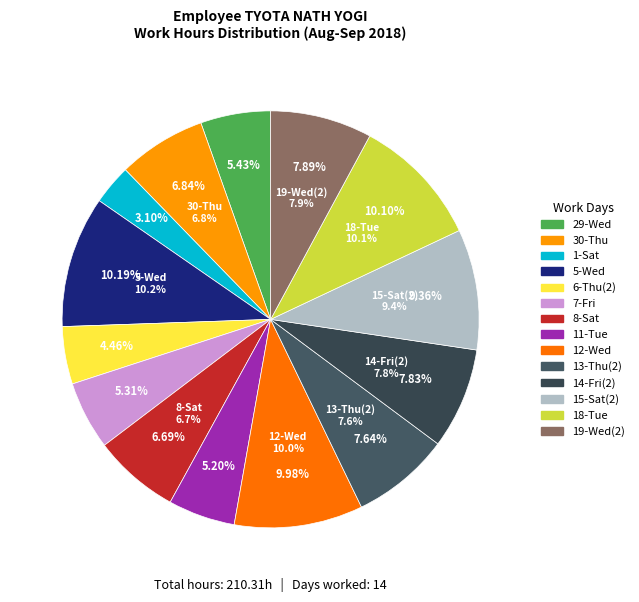

What percentage do 19-Wed(2) and 29-Wed together represent?

13.3%